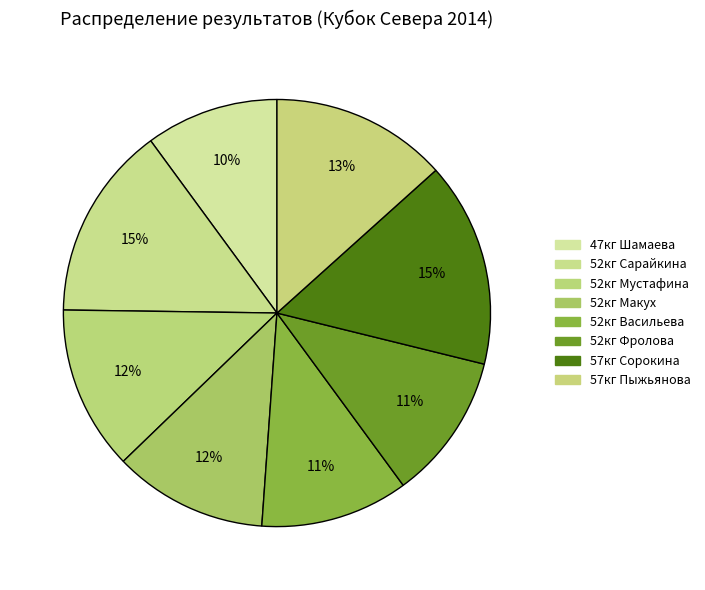

How many slices are in this pie chart?

8